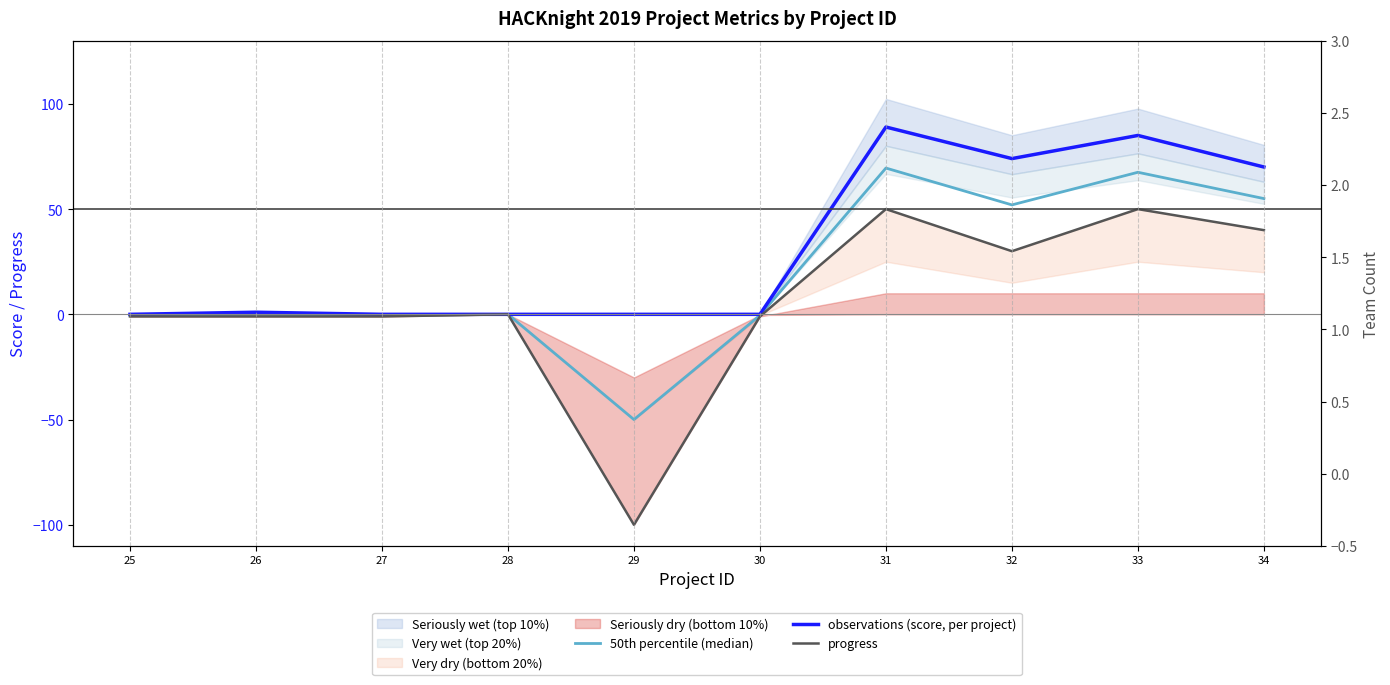

Is it true that 50th percentile (median) equals 52.0 at 32?

True